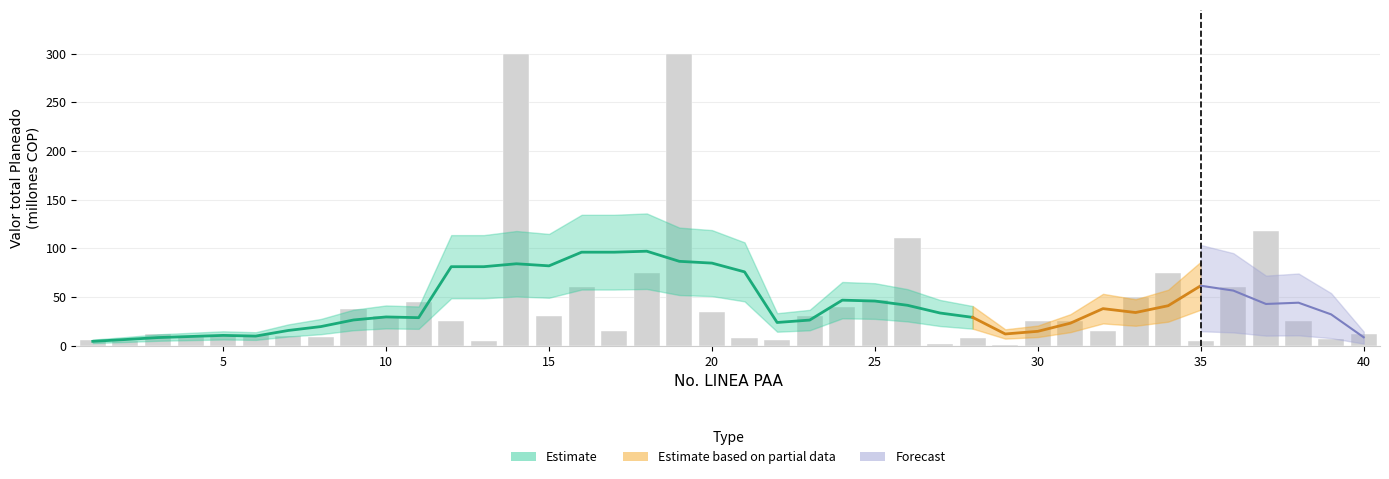

Does the chart contain any negative values?

No